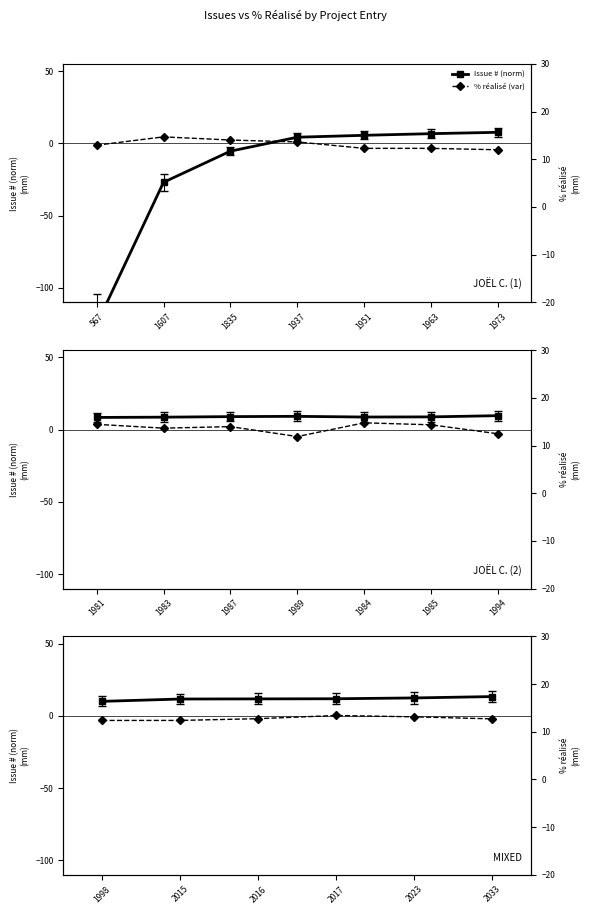

The % réalisé (var) series shows -0.7 at 2016. True or false?

False